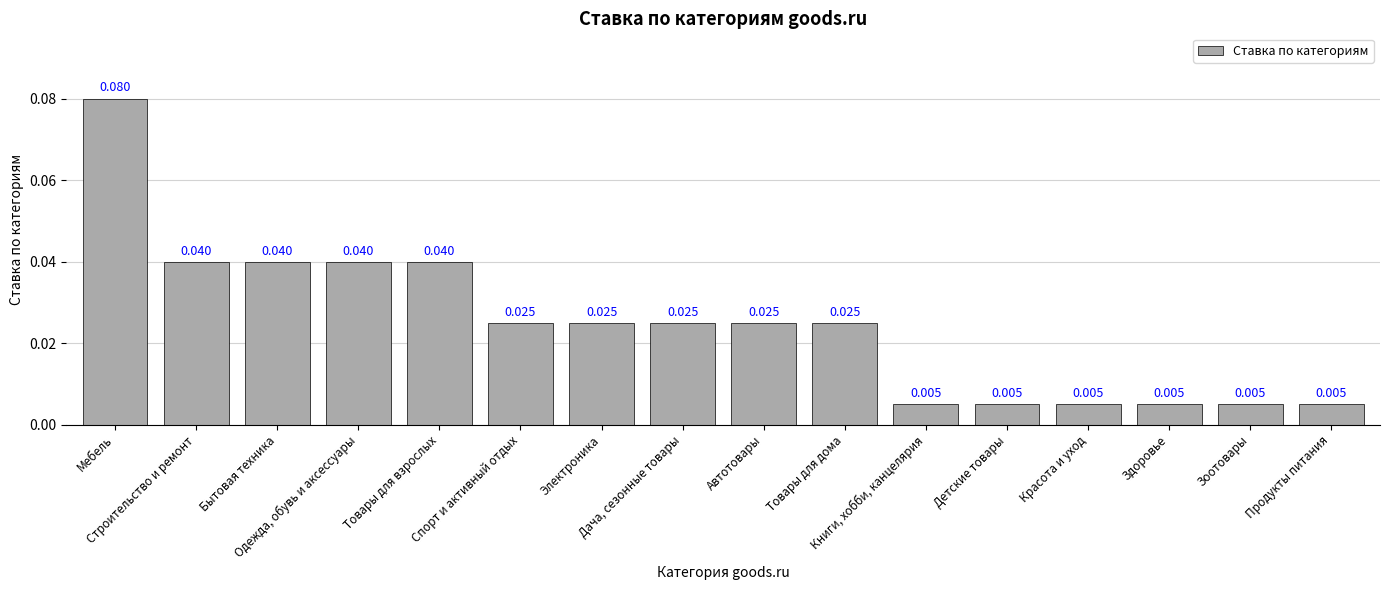

How many bars are there in total?

16